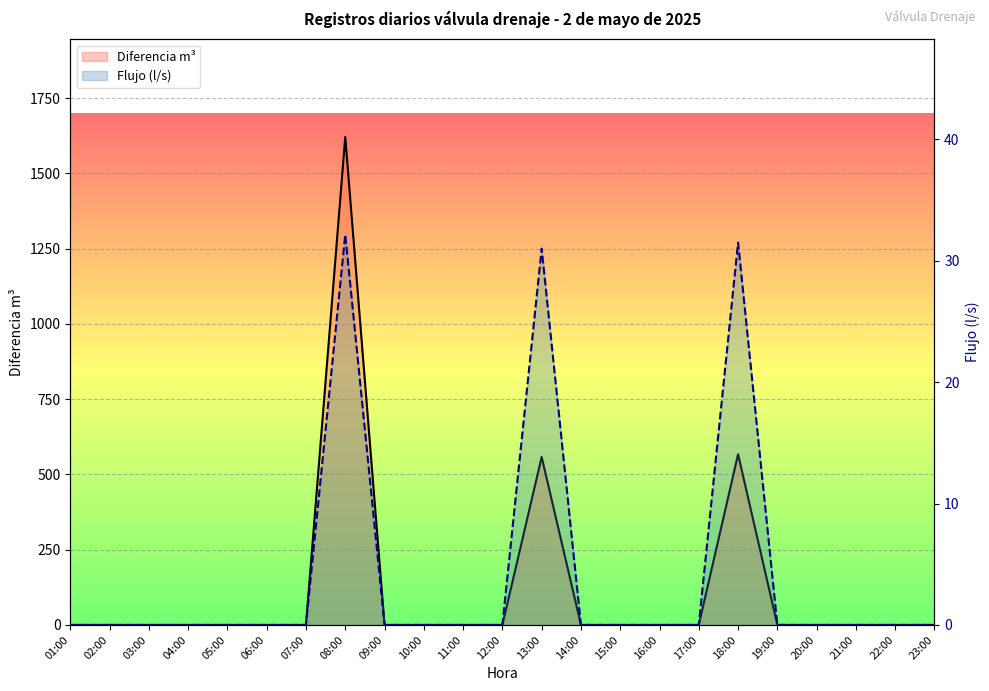

At which category does the chart reach its minimum across all series?

01:00